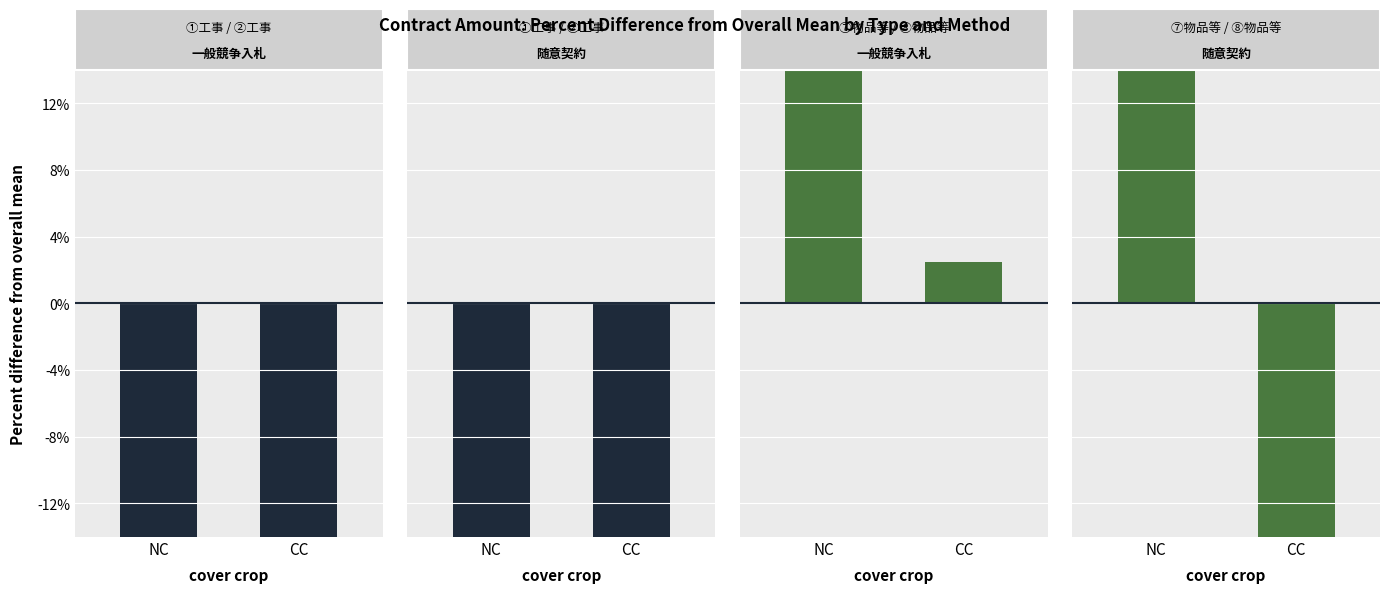

Which series changed the most between NC and CC?

随意契約